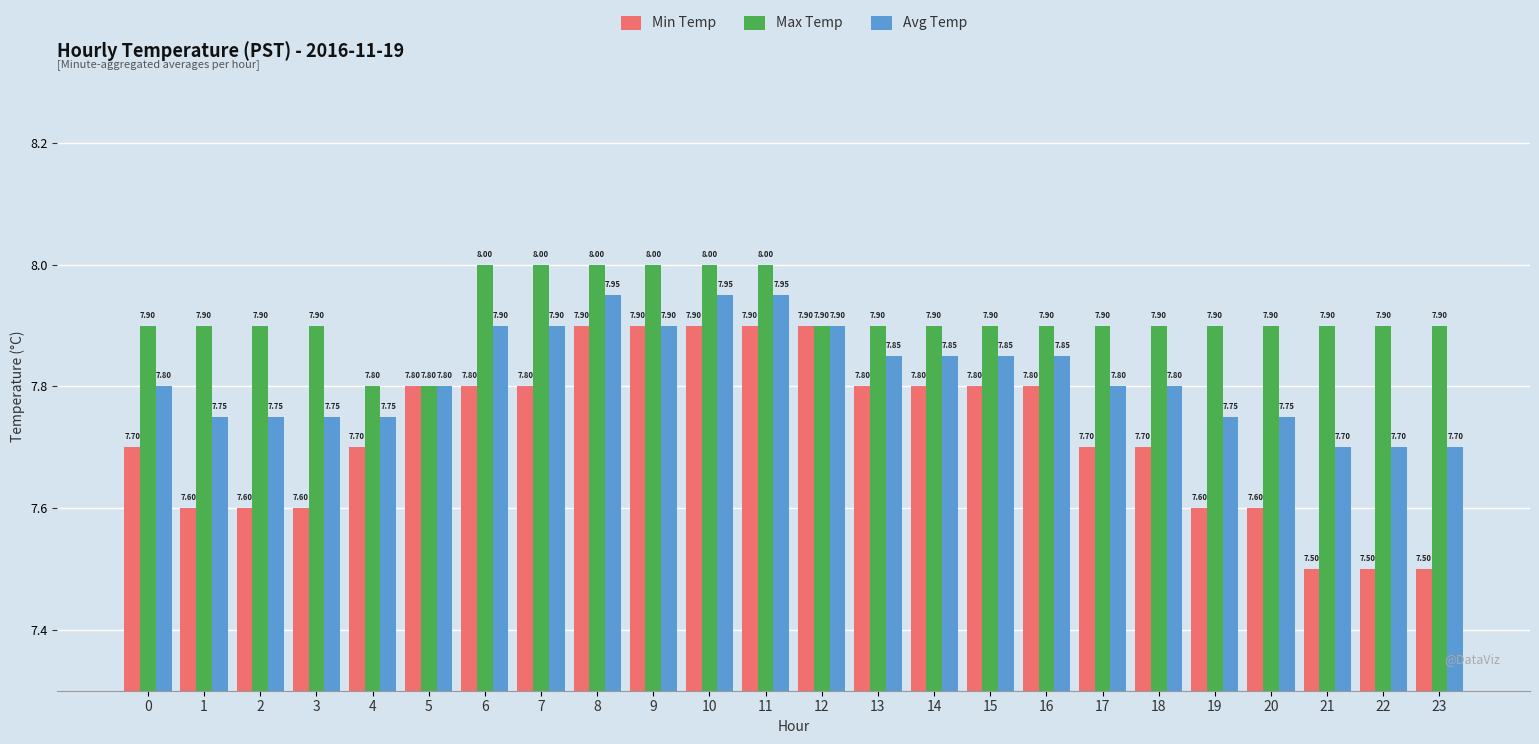

True or false: Avg Temp has a value of 11.9 at 12.

False